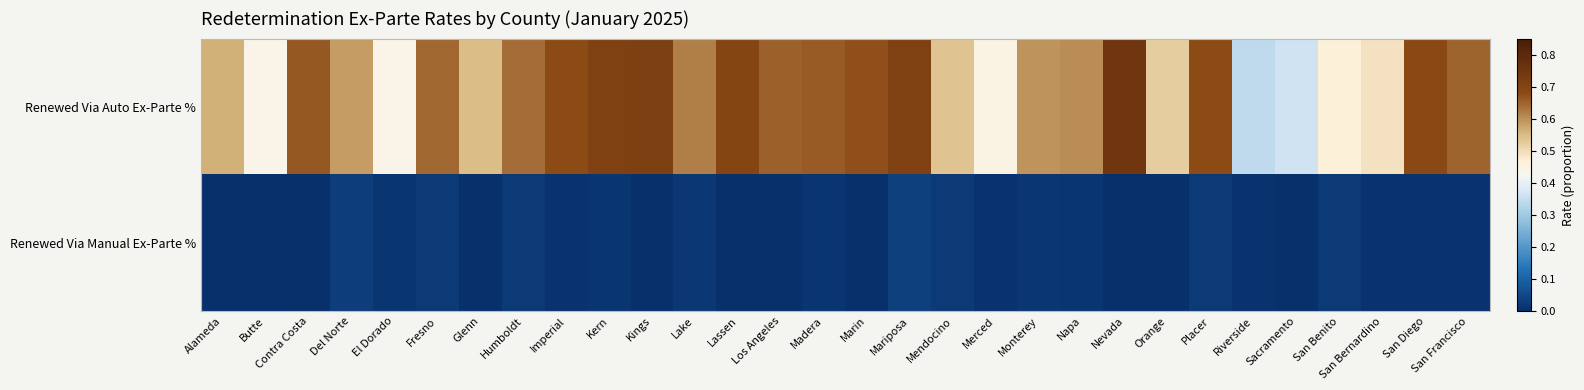

Which has a higher value, Merced or Kings?

Kings